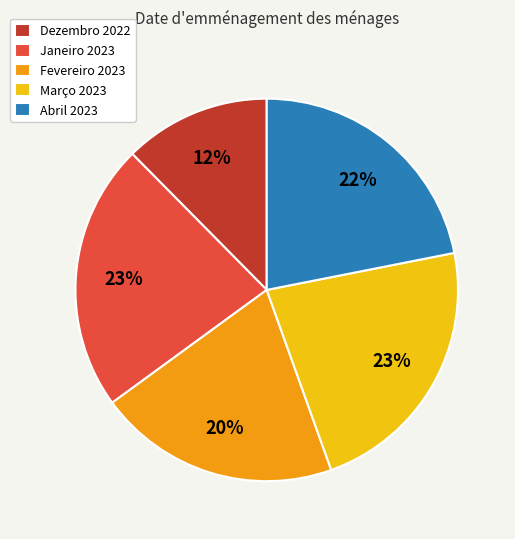

How many slices are in this pie chart?

5